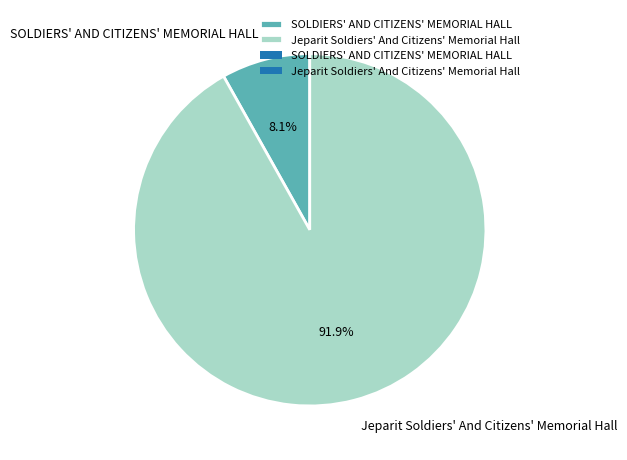

Between SOLDIERS' AND CITIZENS' MEMORIAL HALL and Jeparit Soldiers' And Citizens' Memorial Hall, which is larger?

Jeparit Soldiers' And Citizens' Memorial Hall